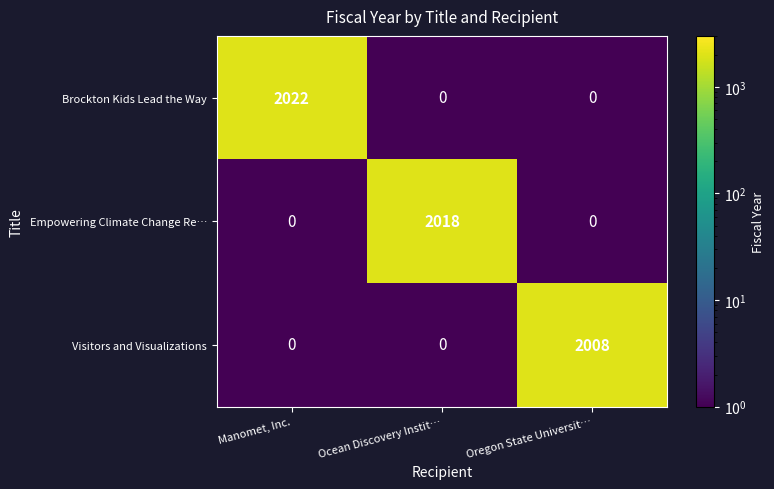

Which series has the widest spread of values?

Brockton Kids Lead the Way